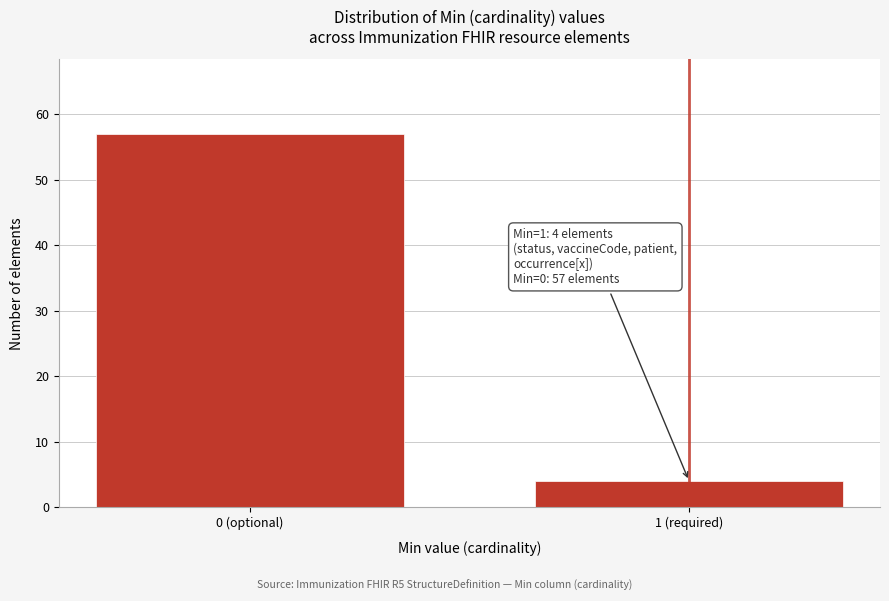

Reading right to left, transcribe all the data shown in this chart.

4	57